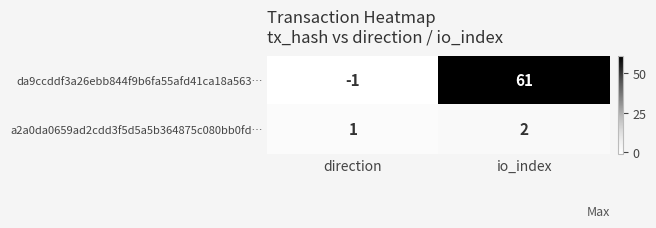

Reading left to right, transcribe all the data shown in this chart.

da9ccddf3a26ebb844f9b6fa55afd41ca18a563…: -1	61
a2a0da0659ad2cdd3f5d5a5b364875c080bb0fd…: 1	2